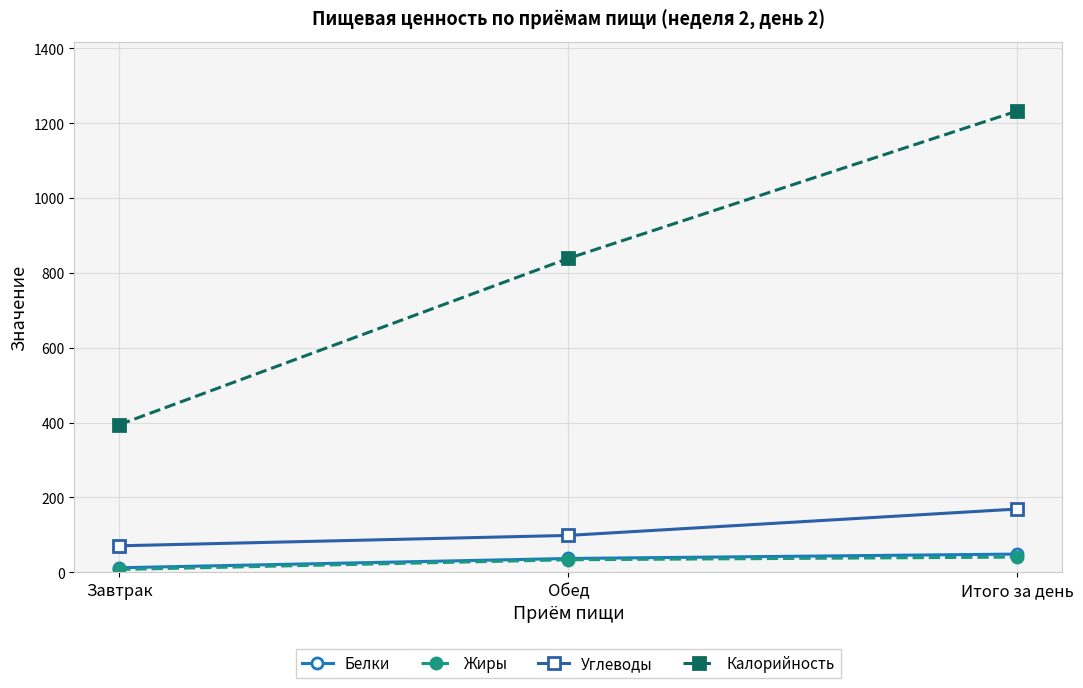

Count the number of data series in this chart.

4